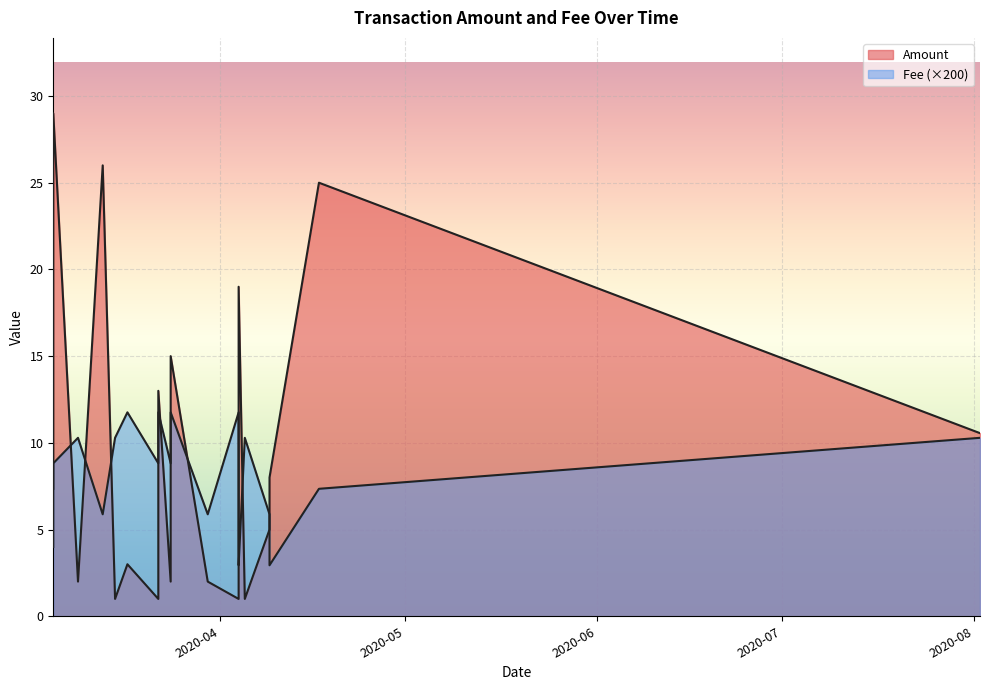

What is the sum of all Amount values?

176.6